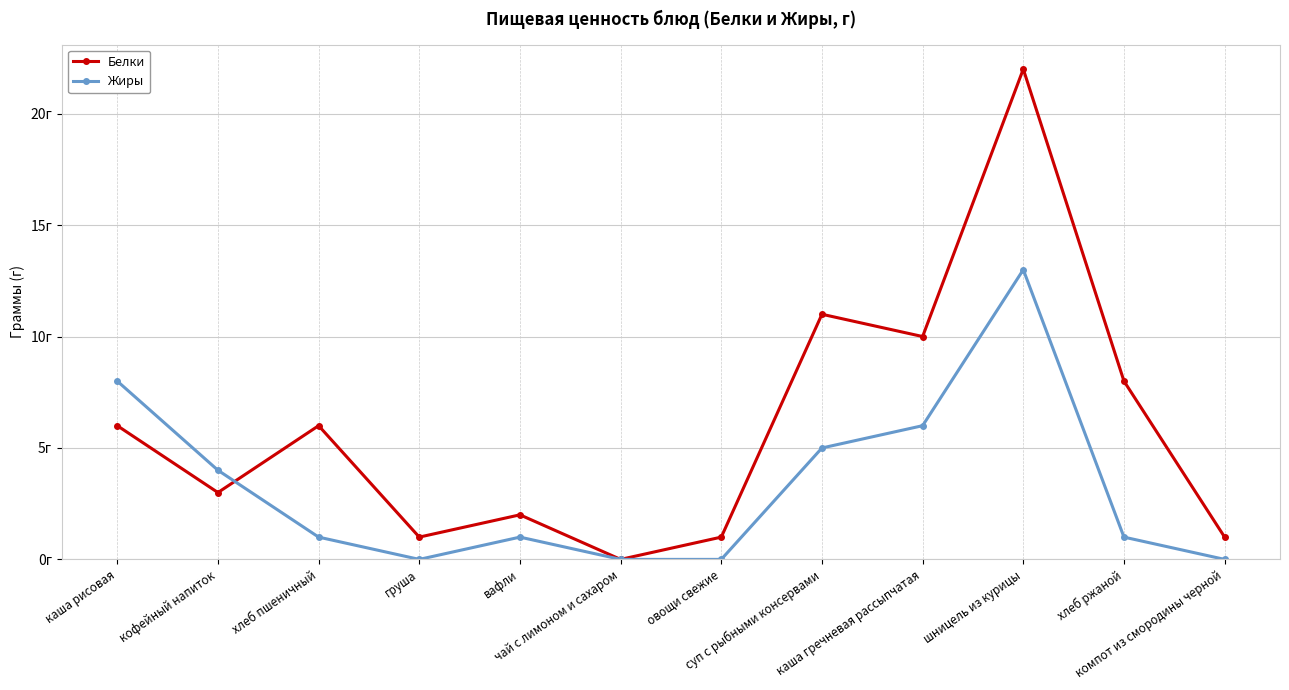

What are all the series names shown in the legend?

Белки, Жиры